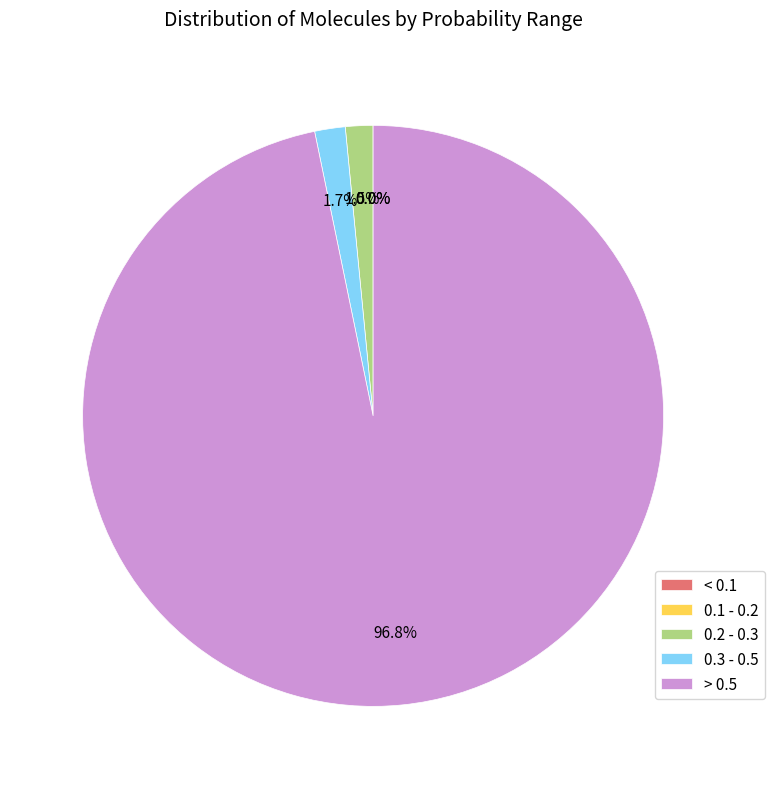

Does 11 represent more than half of the total?

No